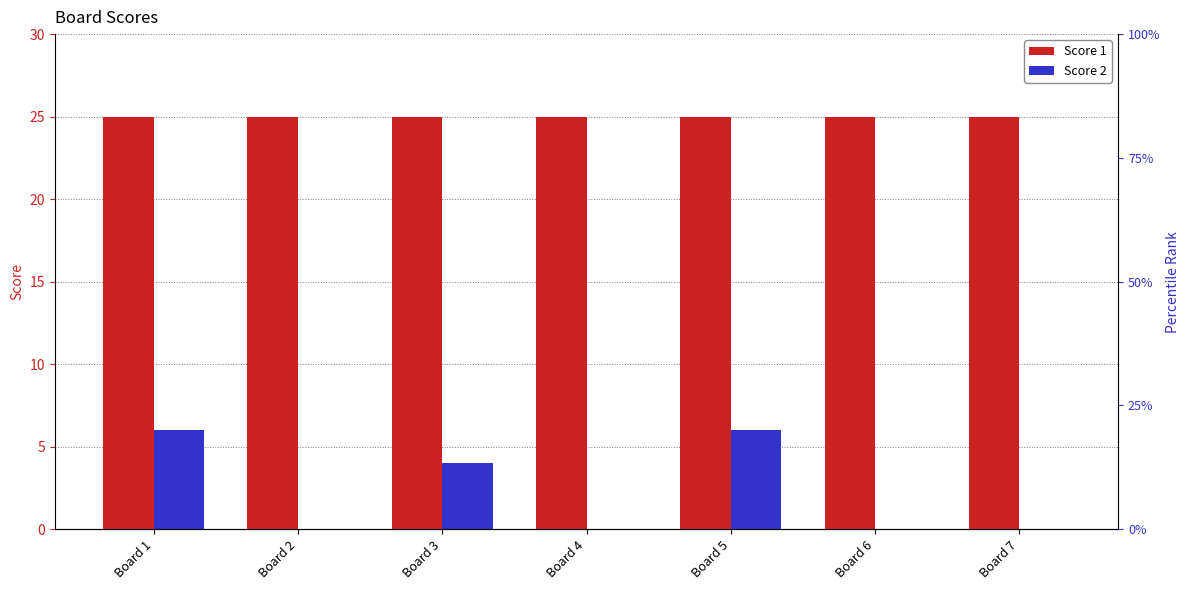

Reading right to left, list all the values displayed in this chart.

Score 1: 25	25	25	25	25	25	25
Score 2: 0	0	6	0	4	0	6